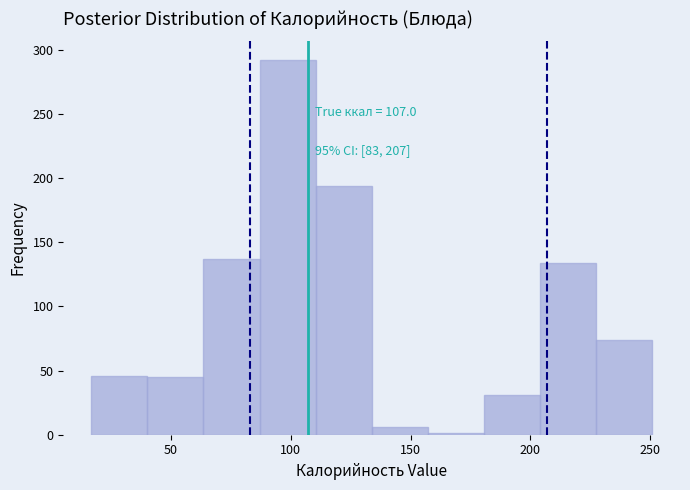

Over which range of the x-axis is the bar tallest?

85 to 110